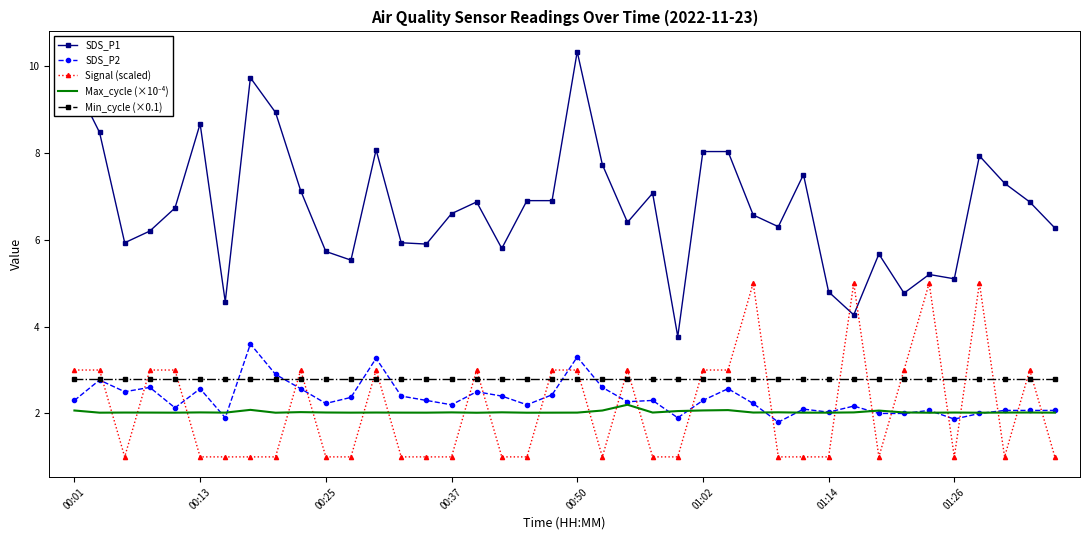

Which series has the largest total across all categories?

SDS_P1